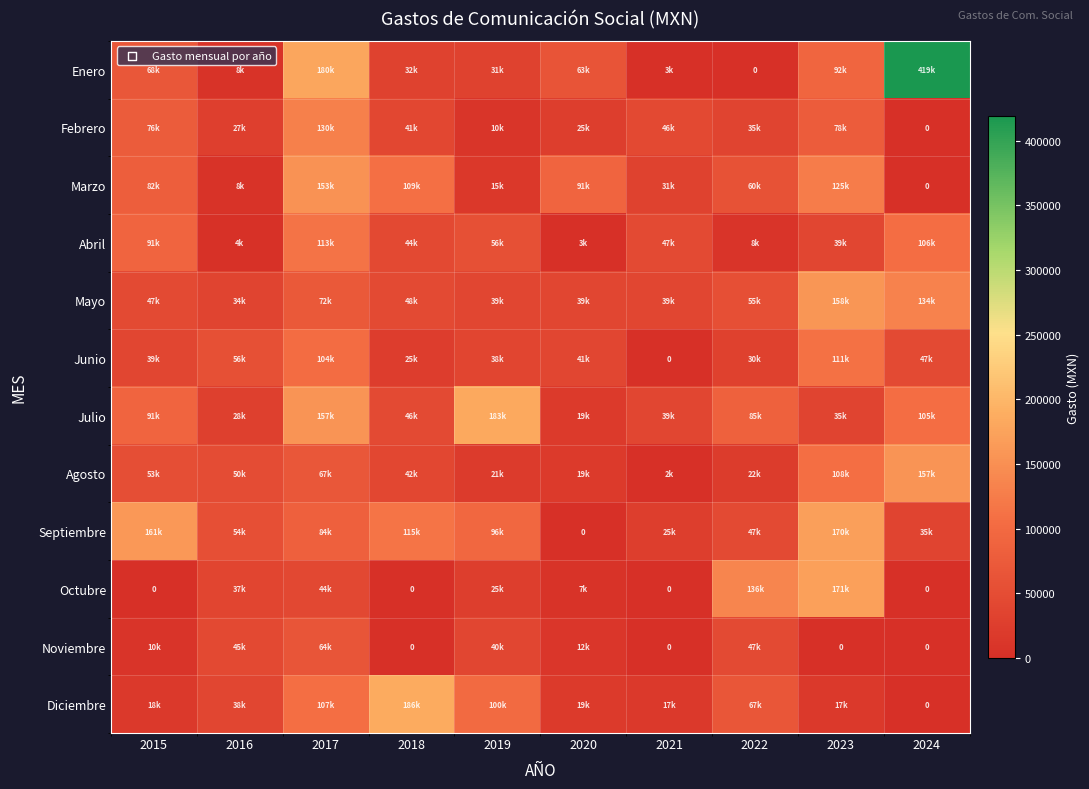

What is the total value across all series at 2019?

655105.2